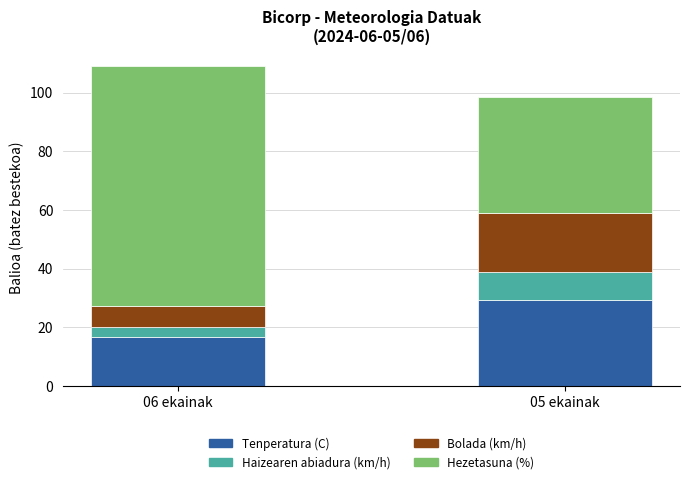

What are all the series names shown in the legend?

Tenperatura (C), Haizearen abiadura (km/h), Bolada (km/h), Hezetasuna (%)